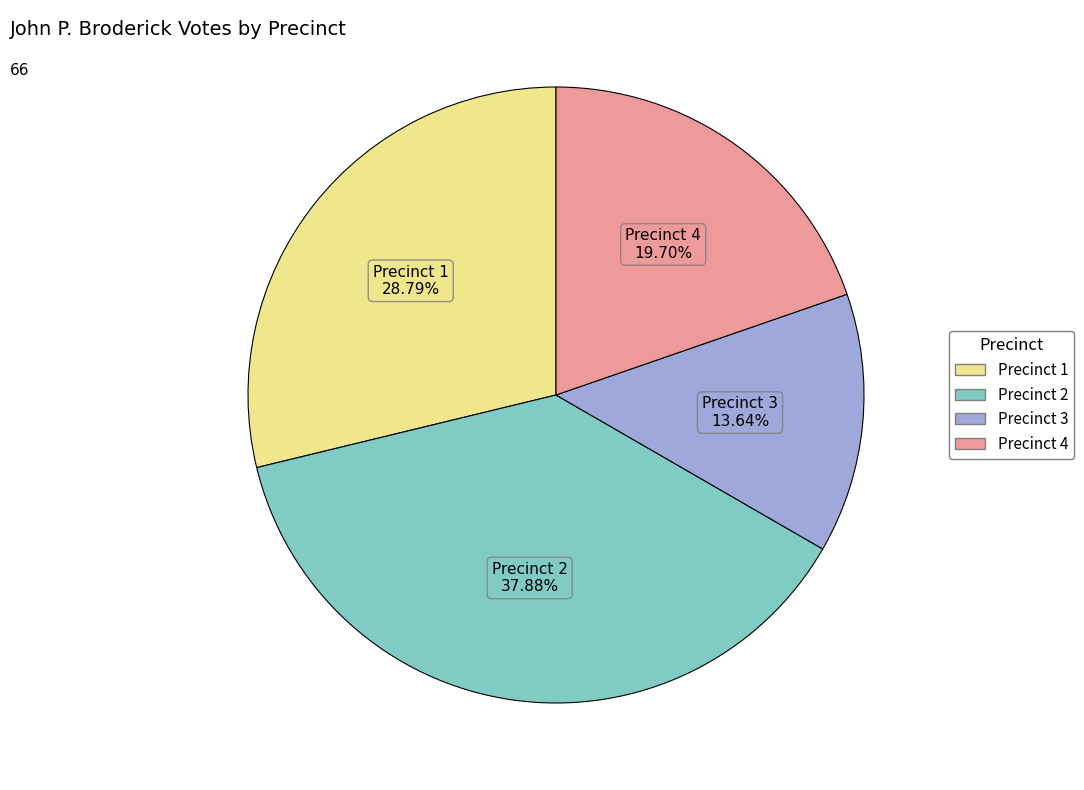

Is there a majority slice in this chart?

No